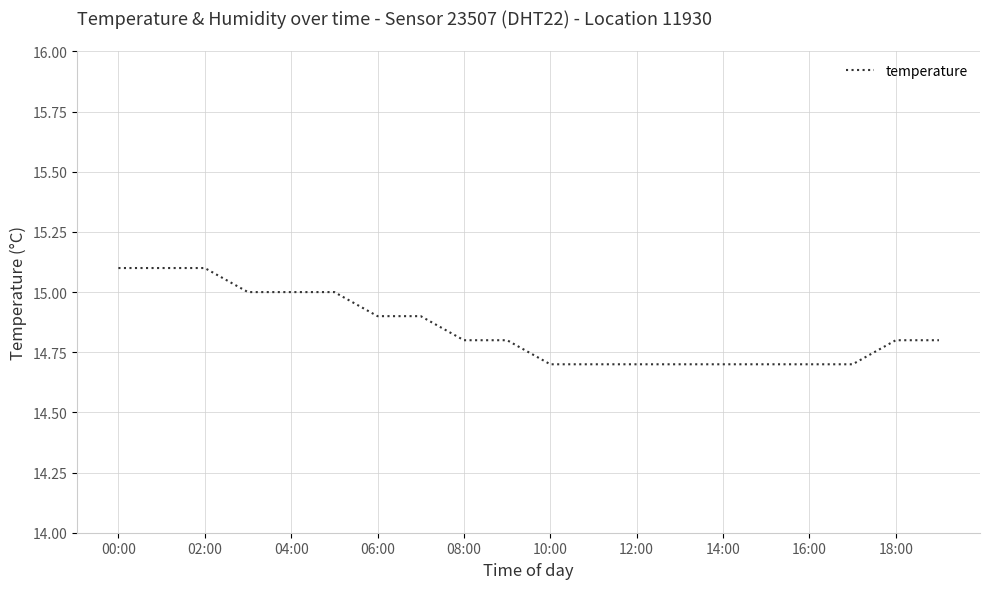

What is the difference between the maximum and minimum values?

0.4